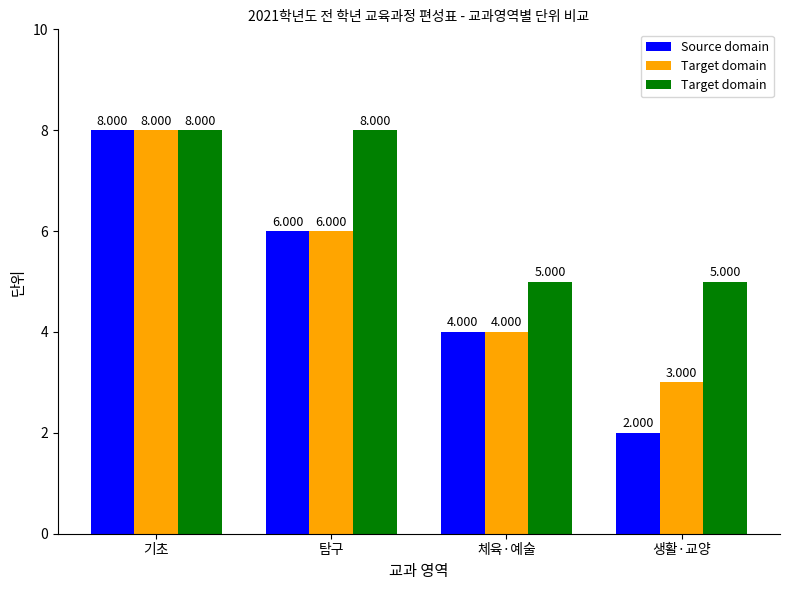

What is the spread (max minus min) of values at 체육·예술?

1